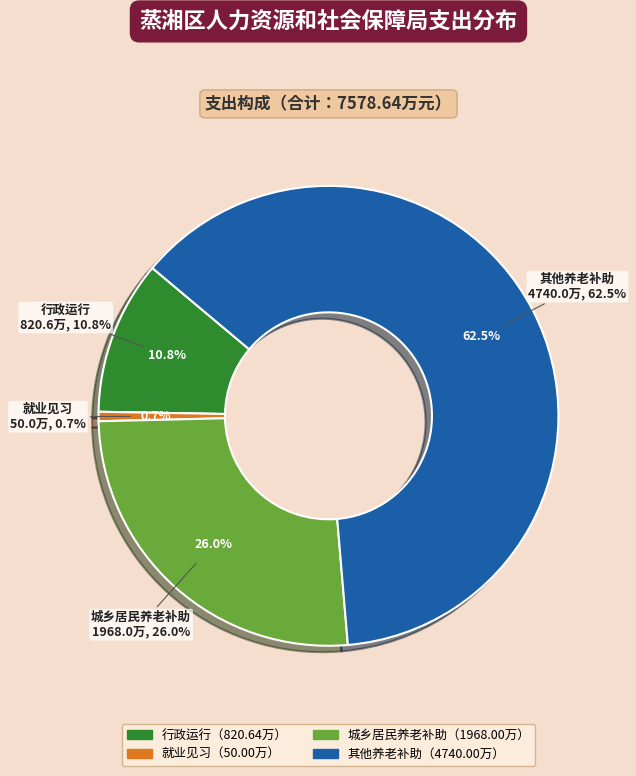

What is the ratio of the value at 财政对其他基本养老保险基金的补助 to the value at 行政运行?

5.8